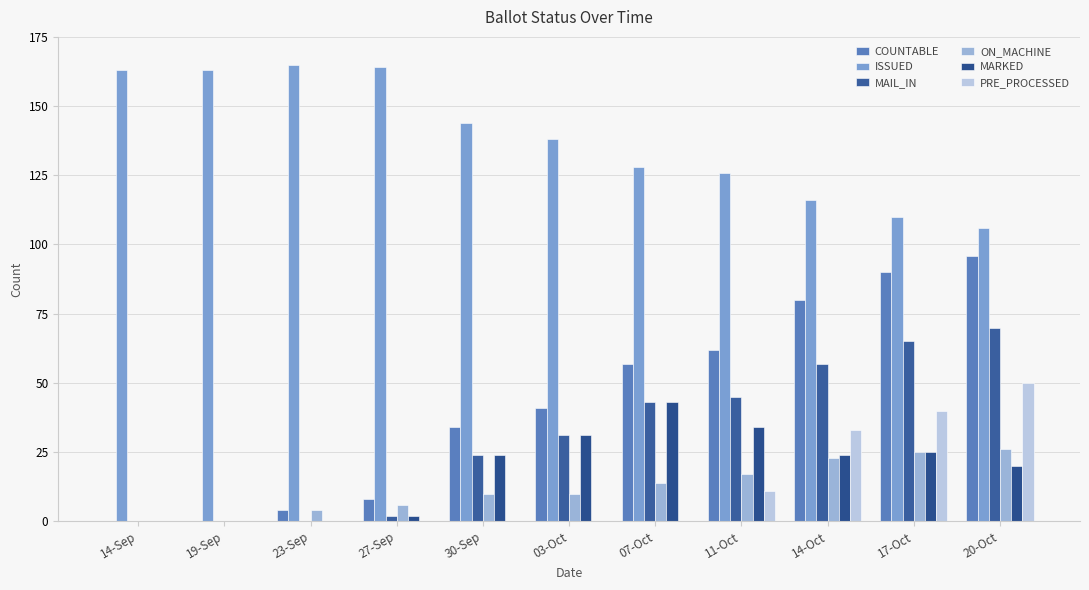

How many data points does each series have?

11